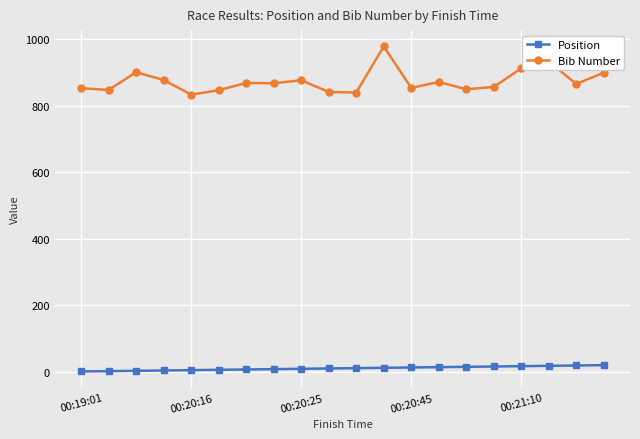

At how many categories does at least one series exceed 401?

20